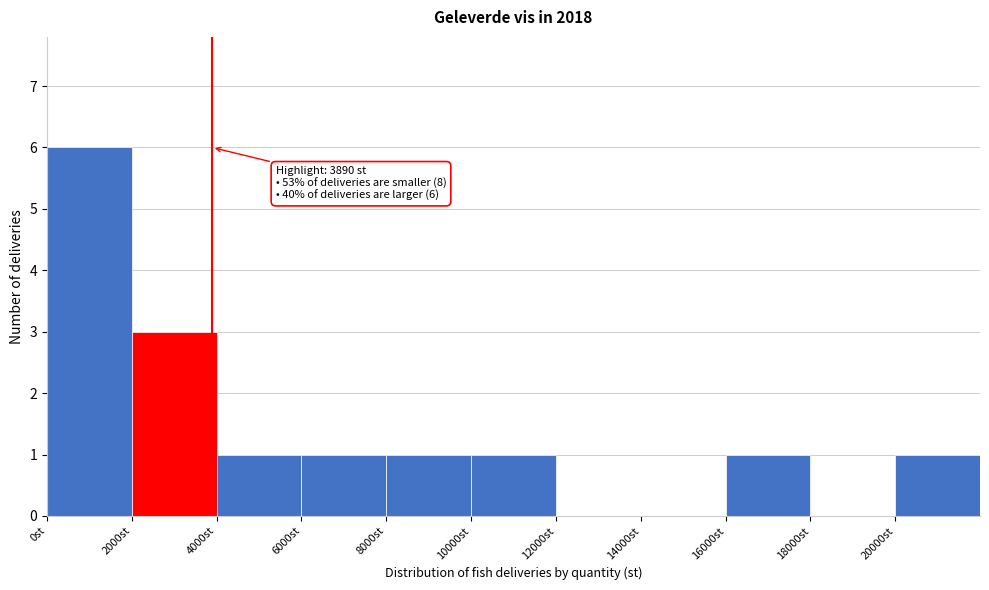

Over which range of the x-axis is the bar tallest?

0 to 2000